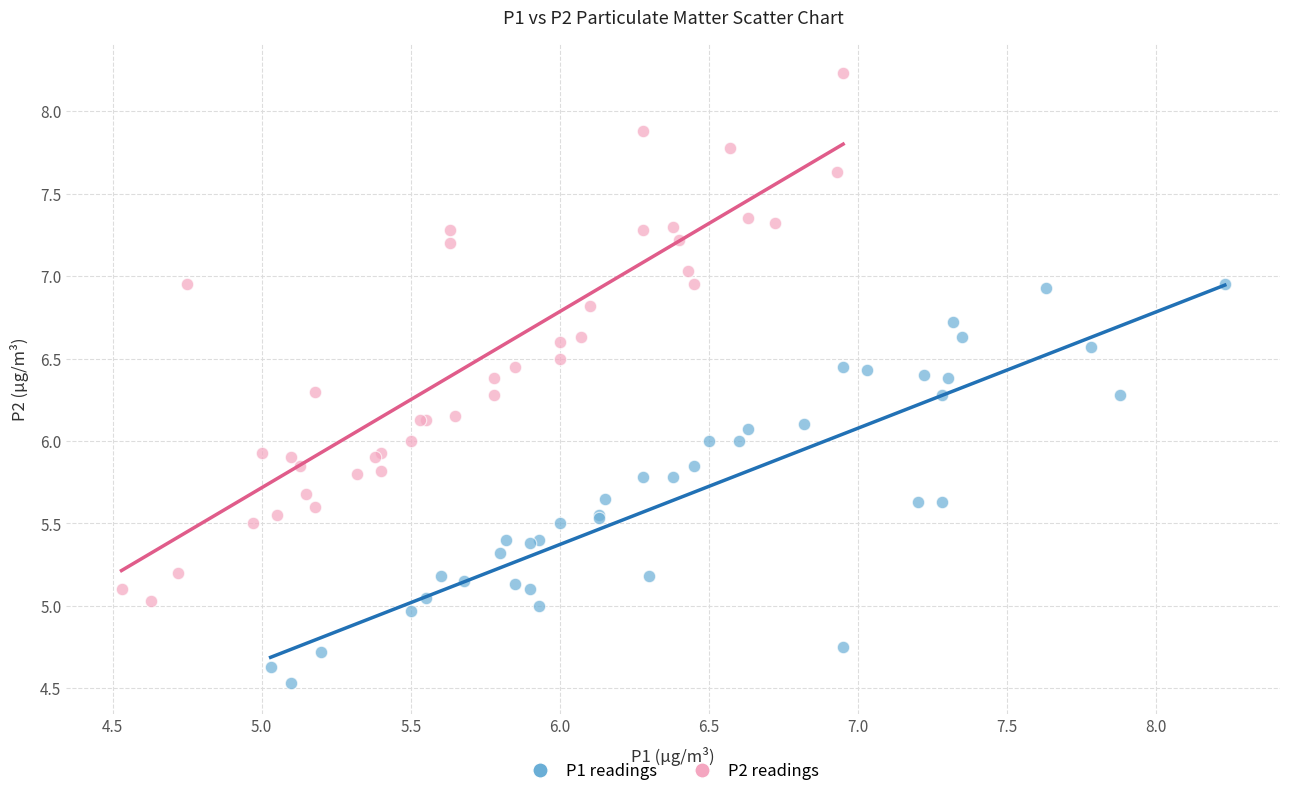

Which series contains the lowest Y value?

P1 readings